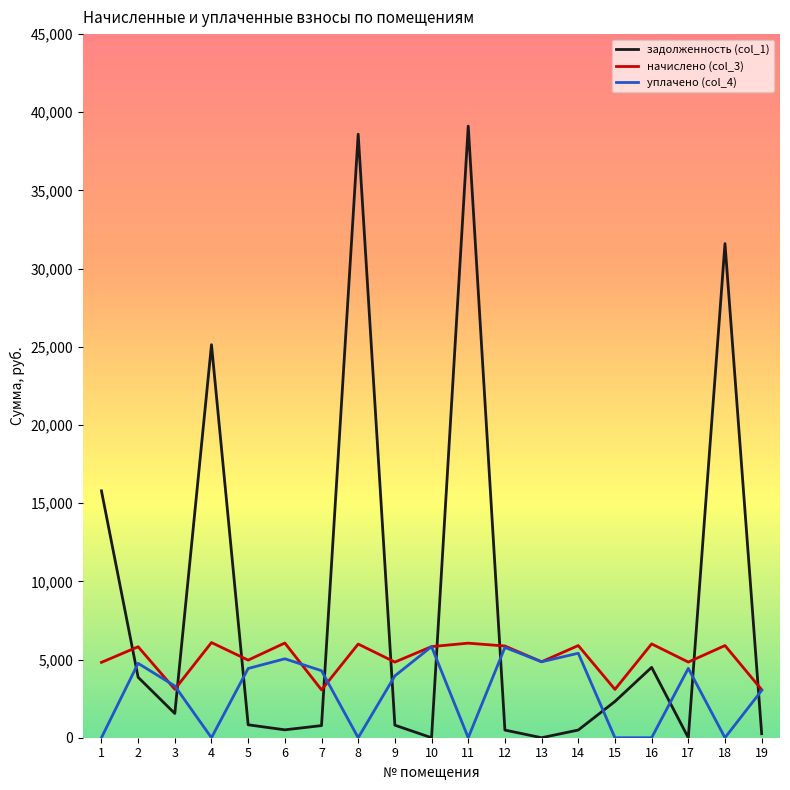

Which series changed the most between 13 and 18?

задолженность (col_1)